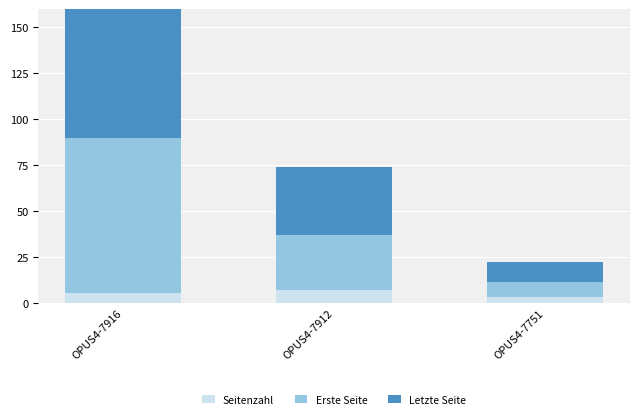

Which label corresponds to the largest value in the chart?

OPUS4-7916